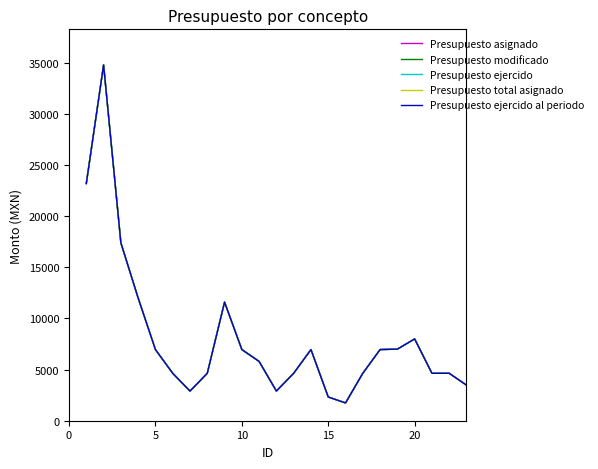

True or false: Presupuesto ejercido has more than 0 points higher than both neighbors.

True